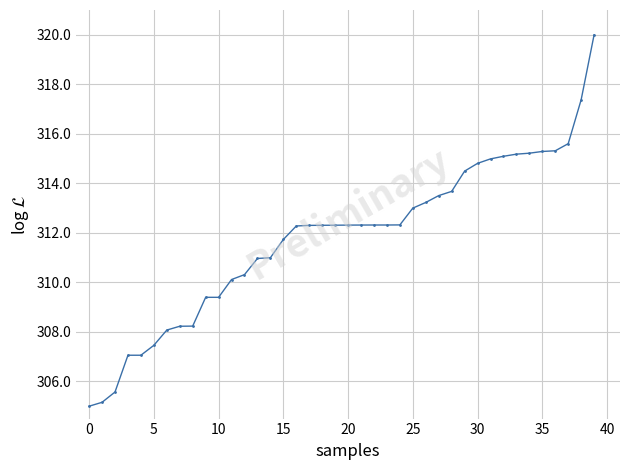

What is the value of the 12th point from the left?

310.1